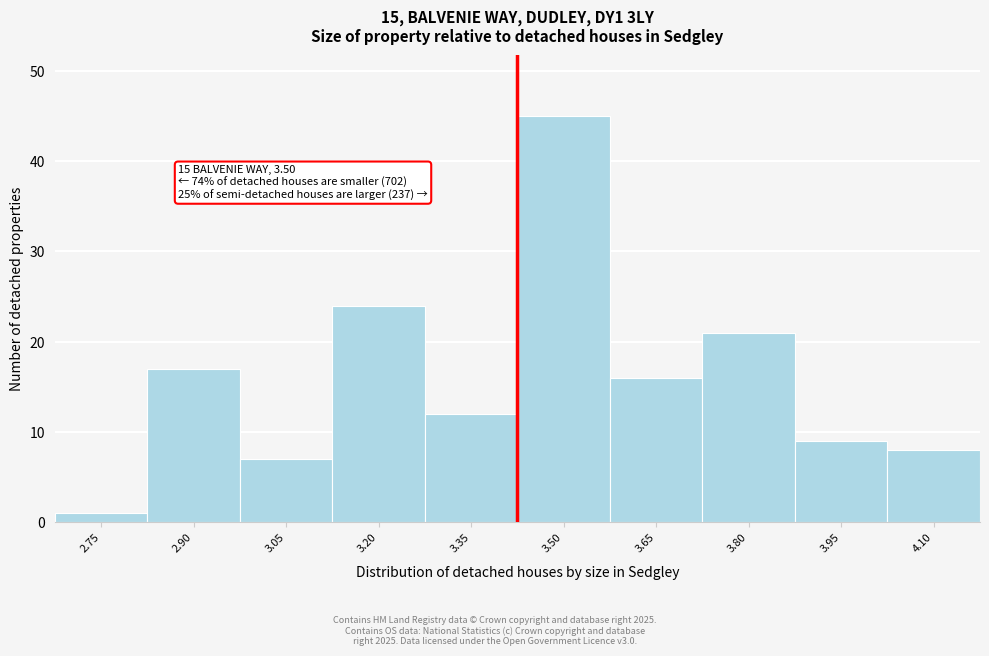

Reading right to left, list all the values displayed in this chart.

4.10=8	3.95=9	3.80=21	3.65=16	3.50=45	3.35=12	3.20=24	3.05=7	2.90=17	2.75=1